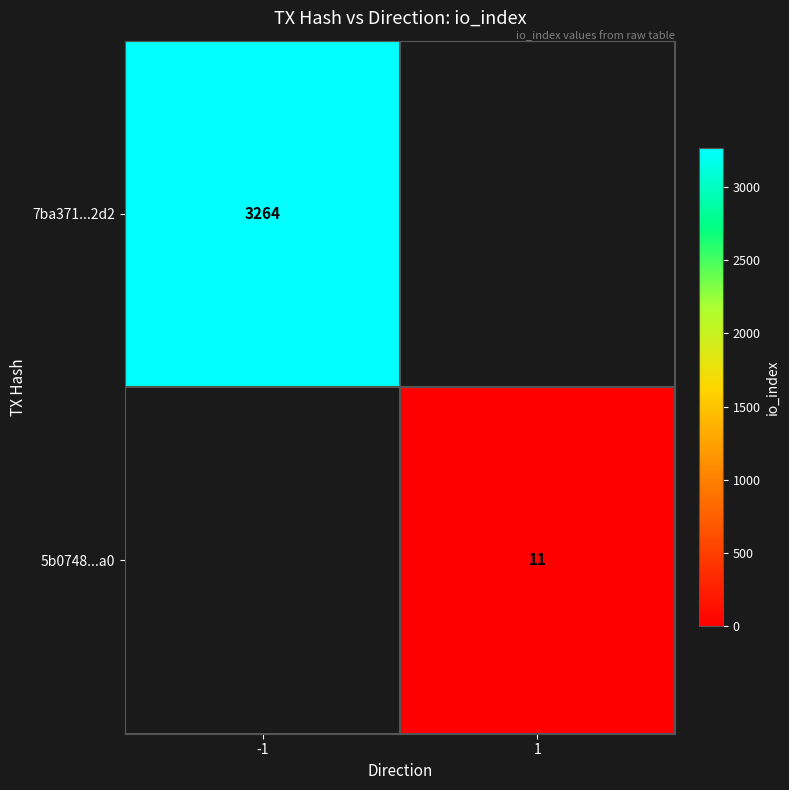

The 5b0748...a0 series shows 17 at 1. True or false?

False